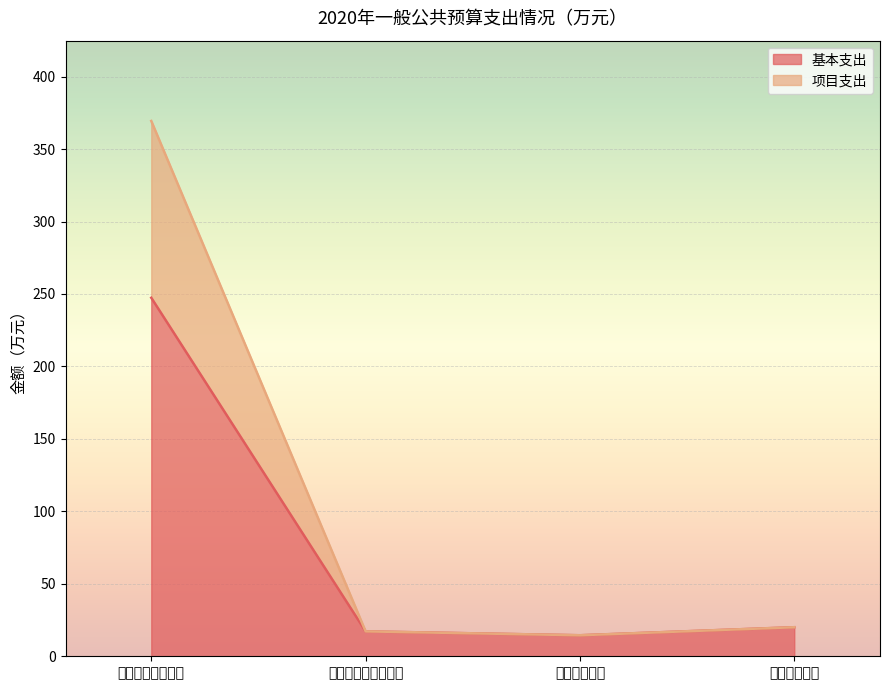

Reading left to right, list all the values displayed in this chart.

基本支出: 一般公共服务支出=247.4	社会保障和就业支出=17.2	卫生健康支出=14.5	住房保障支出=20.1
项目支出: 一般公共服务支出=369.4	社会保障和就业支出=17.2	卫生健康支出=14.5	住房保障支出=20.1